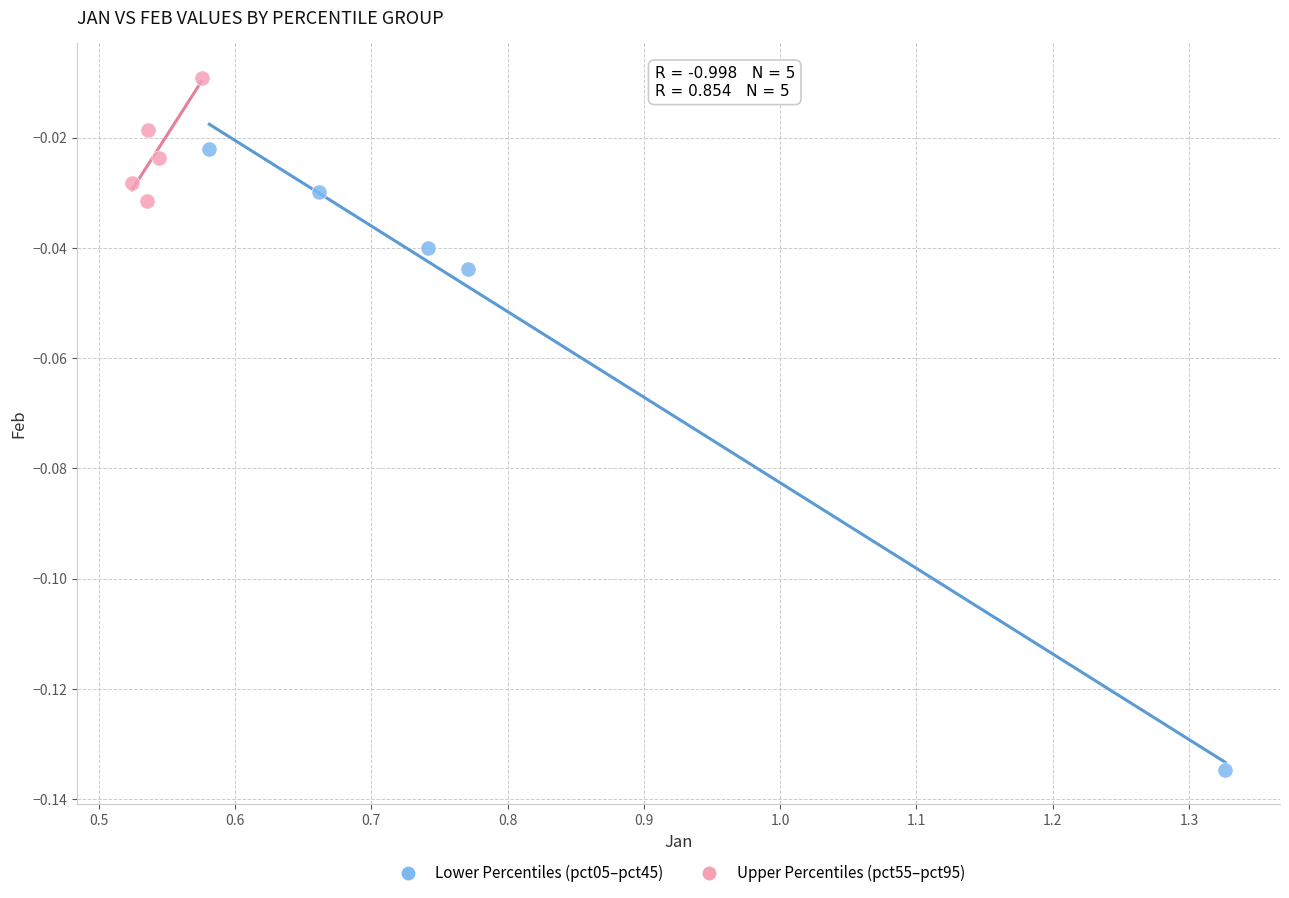

Which series reaches the maximum Y coordinate?

Upper Percentiles (pct55–pct95)